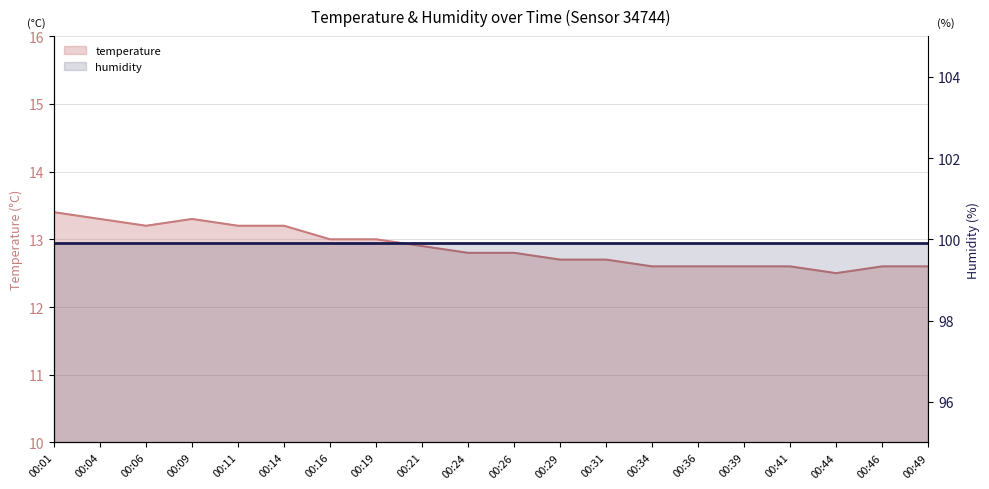

What is the sum of all values?

257.6